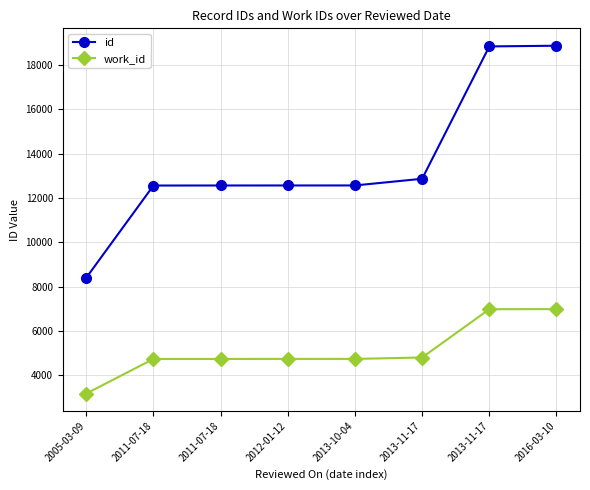

Which has a higher value, 2011-07-18 or 2013-11-17?

2013-11-17